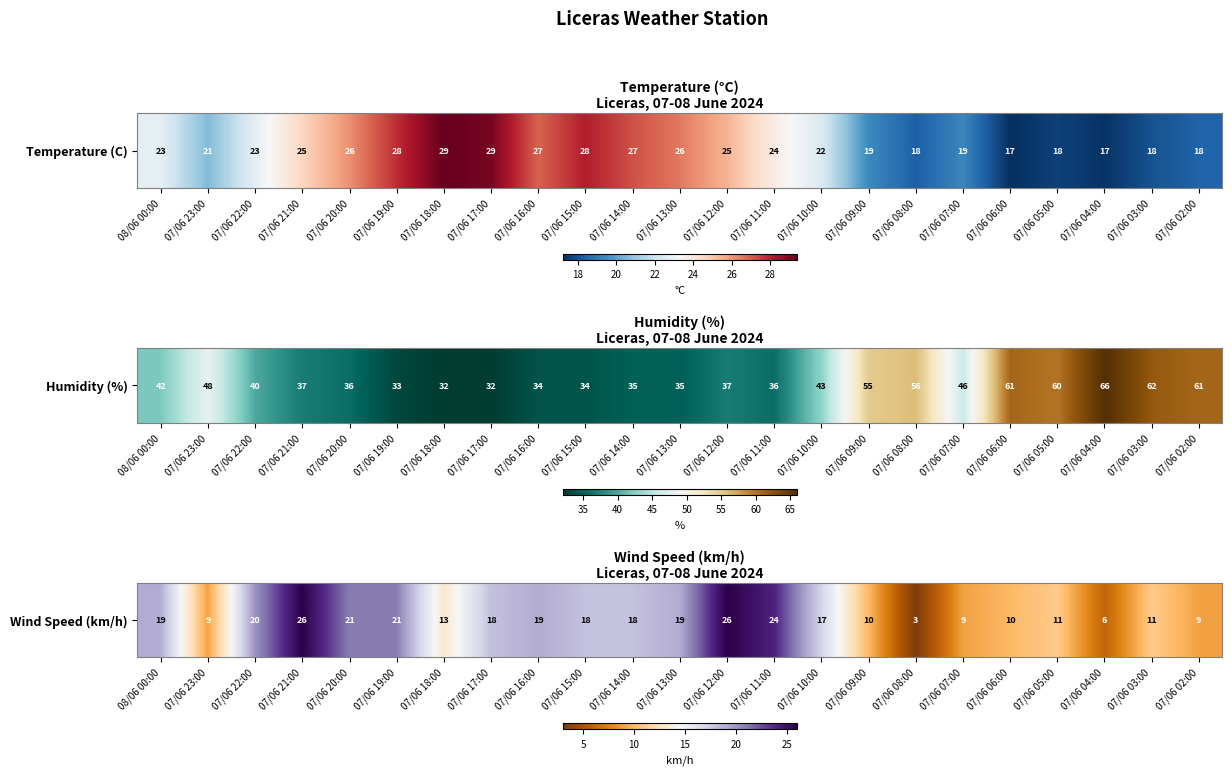

Reading left to right, extract all data points from this chart.

08/06 00:00=19	07/06 23:00=9	07/06 22:00=20	07/06 21:00=26	07/06 20:00=21	07/06 19:00=21	07/06 18:00=13	07/06 17:00=18	07/06 16:00=19	07/06 15:00=18	07/06 14:00=18	07/06 13:00=19	07/06 12:00=26	07/06 11:00=24	07/06 10:00=17	07/06 09:00=10	07/06 08:00=3	07/06 07:00=9	07/06 06:00=10	07/06 05:00=11	07/06 04:00=6	07/06 03:00=11	07/06 02:00=9